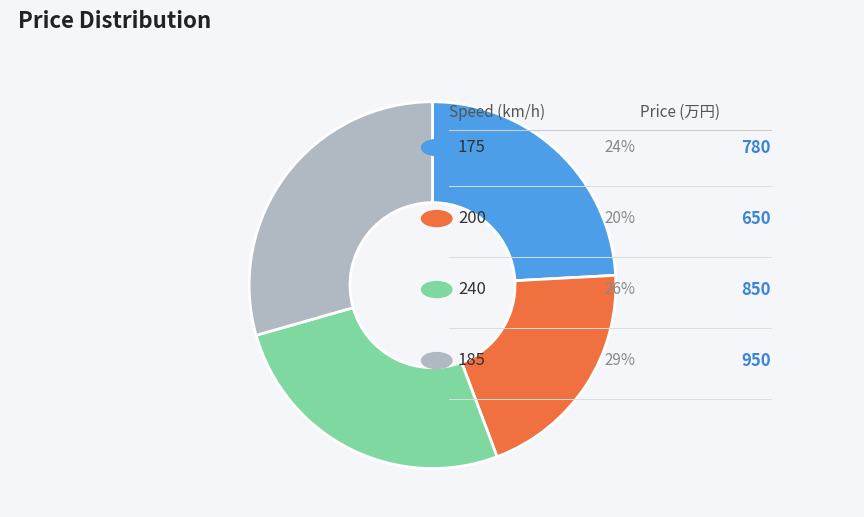

The 175 slice represents 15% of the pie. True or false?

False